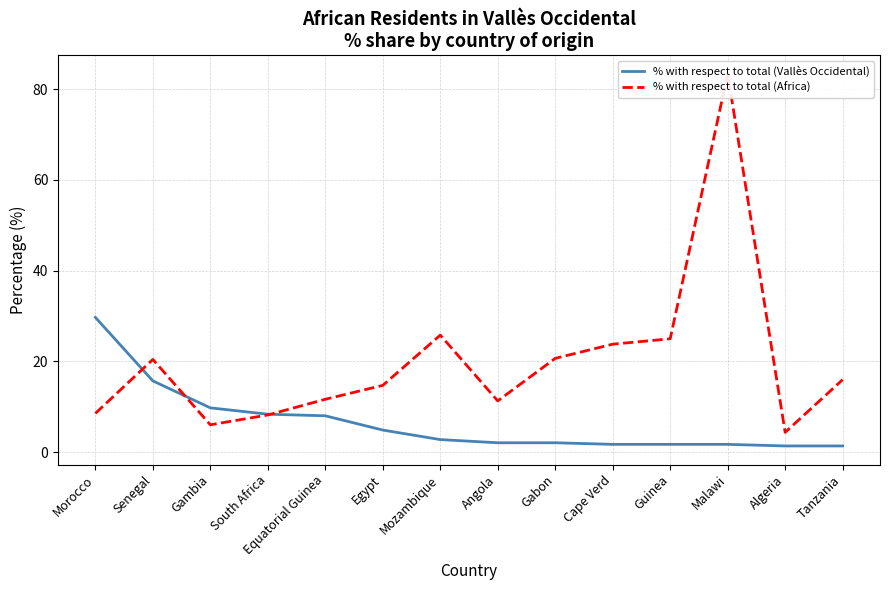

What is the difference between the highest and lowest values at Equatorial Guinea?

3.6